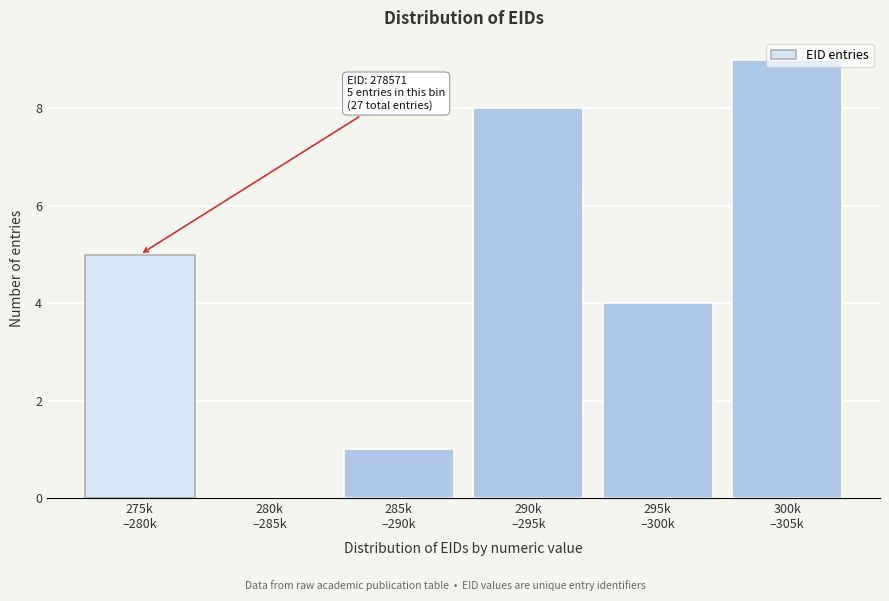

What is the sum of all values?

27